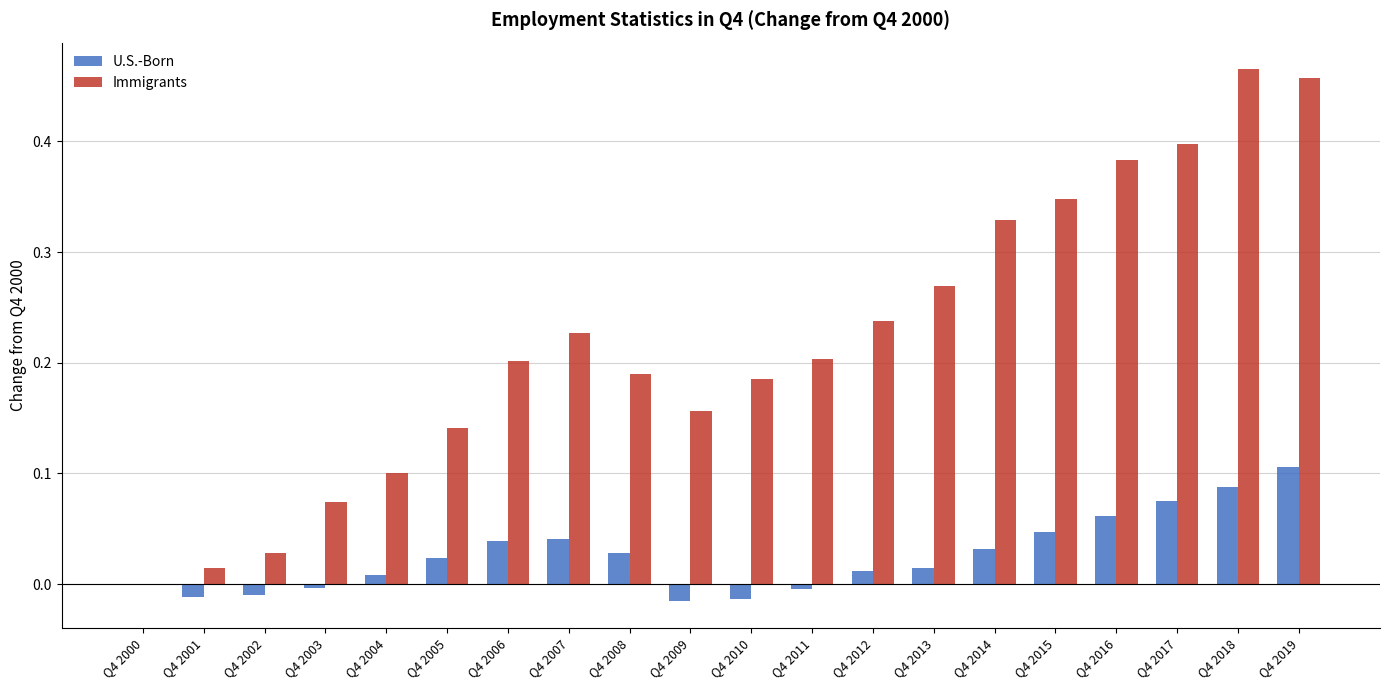

How many data points in Immigrants are above 0?

19